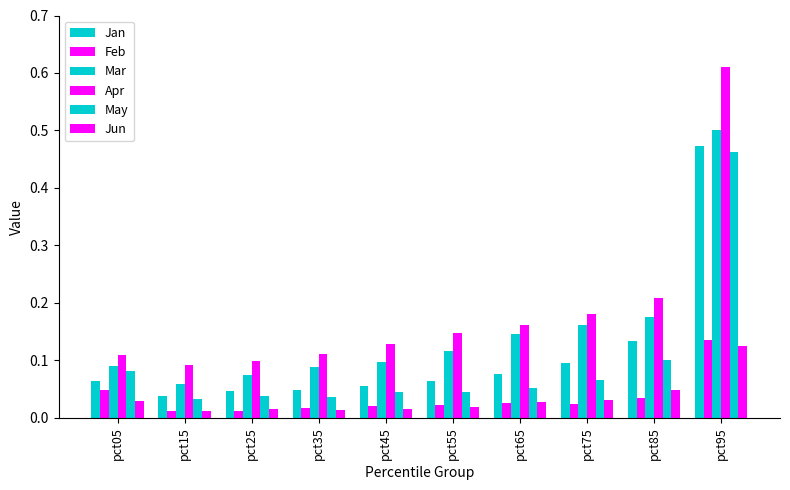

What is the highest value of the Jan series?

0.5